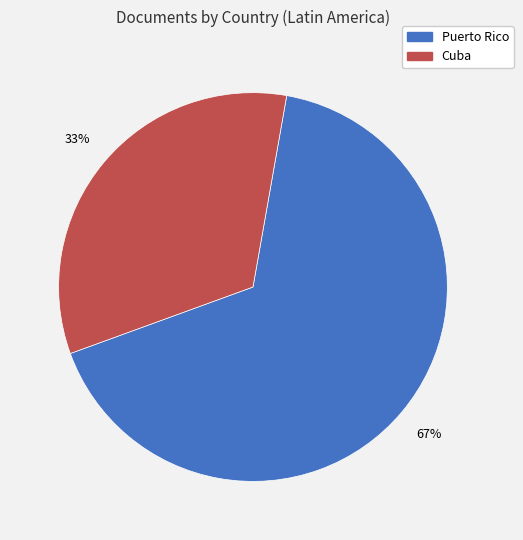

How many slices are in this pie chart?

2